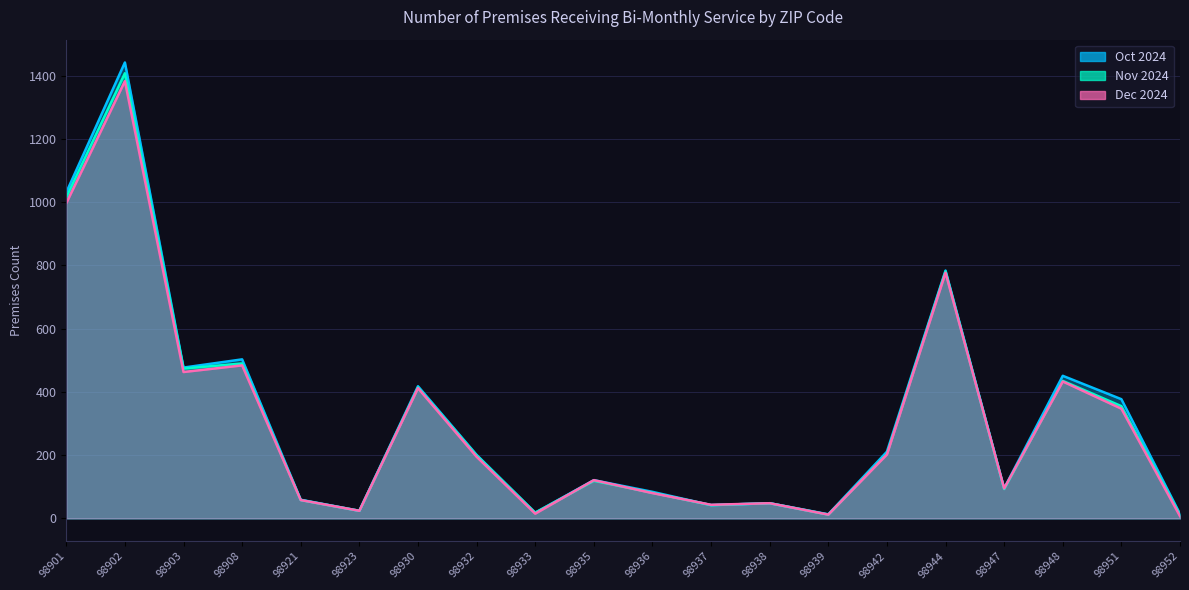

Reading left to right, extract all data points from this chart.

Oct 2024: 1031	1442	477	503	59	24	418	201	18	121	84	42	48	13	211	784	95	451	377	14
Nov 2024: 1015	1408	474	490	58	24	414	199	18	119	81	42	48	12	204	781	93	435	355	11
Dec 2024: 997	1383	463	484	58	24	412	195	15	121	80	43	48	12	202	777	95	433	347	7